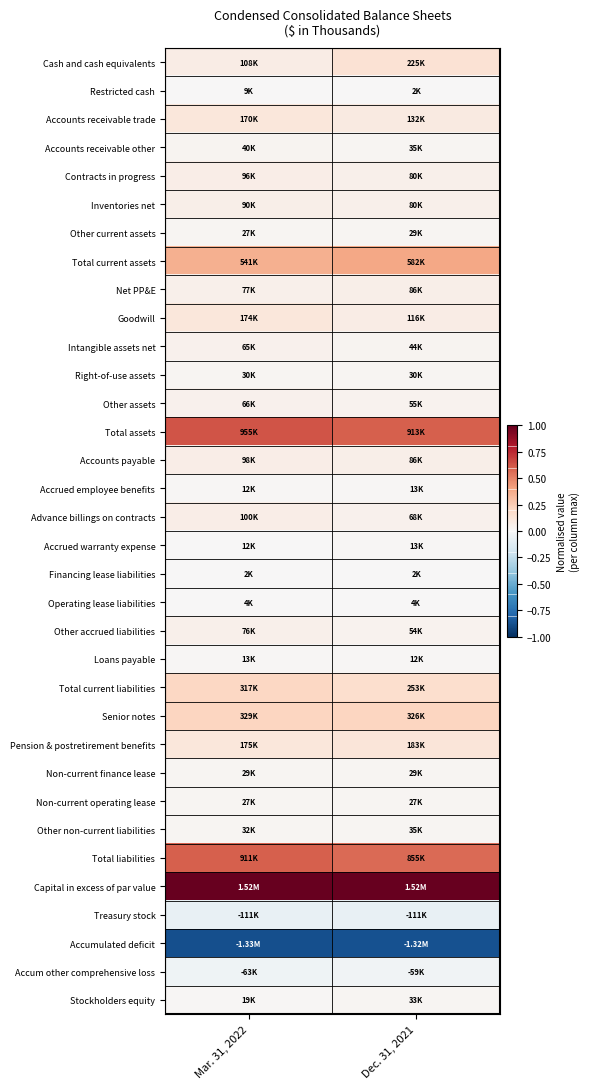

Reading left to right, extract all data points from this chart.

Cash and cash equivalents: Mar. 31, 2022=0.1	Dec. 31, 2021=0.1
Restricted cash: Mar. 31, 2022=0.0	Dec. 31, 2021=0.0
Accounts receivable trade: Mar. 31, 2022=0.1	Dec. 31, 2021=0.1
Accounts receivable other: Mar. 31, 2022=0.0	Dec. 31, 2021=0.0
Contracts in progress: Mar. 31, 2022=0.1	Dec. 31, 2021=0.1
Inventories net: Mar. 31, 2022=0.1	Dec. 31, 2021=0.1
Other current assets: Mar. 31, 2022=0.0	Dec. 31, 2021=0.0
Total current assets: Mar. 31, 2022=0.4	Dec. 31, 2021=0.4
Net PP&E: Mar. 31, 2022=0.1	Dec. 31, 2021=0.1
Goodwill: Mar. 31, 2022=0.1	Dec. 31, 2021=0.1
Intangible assets net: Mar. 31, 2022=0.0	Dec. 31, 2021=0.0
Right-of-use assets: Mar. 31, 2022=0.0	Dec. 31, 2021=0.0
Other assets: Mar. 31, 2022=0.0	Dec. 31, 2021=0.0
Total assets: Mar. 31, 2022=0.6	Dec. 31, 2021=0.6
Accounts payable: Mar. 31, 2022=0.1	Dec. 31, 2021=0.1
Accrued employee benefits: Mar. 31, 2022=0.0	Dec. 31, 2021=0.0
Advance billings on contracts: Mar. 31, 2022=0.1	Dec. 31, 2021=0.0
Accrued warranty expense: Mar. 31, 2022=0.0	Dec. 31, 2021=0.0
Financing lease liabilities: Mar. 31, 2022=0.0	Dec. 31, 2021=0.0
Operating lease liabilities: Mar. 31, 2022=0.0	Dec. 31, 2021=0.0
Other accrued liabilities: Mar. 31, 2022=0.0	Dec. 31, 2021=0.0
Loans payable: Mar. 31, 2022=0.0	Dec. 31, 2021=0.0
Total current liabilities: Mar. 31, 2022=0.2	Dec. 31, 2021=0.2
Senior notes: Mar. 31, 2022=0.2	Dec. 31, 2021=0.2
Pension & postretirement benefits: Mar. 31, 2022=0.1	Dec. 31, 2021=0.1
Non-current finance lease: Mar. 31, 2022=0.0	Dec. 31, 2021=0.0
Non-current operating lease: Mar. 31, 2022=0.0	Dec. 31, 2021=0.0
Other non-current liabilities: Mar. 31, 2022=0.0	Dec. 31, 2021=0.0
Total liabilities: Mar. 31, 2022=0.6	Dec. 31, 2021=0.6
Capital in excess of par value: Mar. 31, 2022=1.0	Dec. 31, 2021=1.0
Treasury stock: Mar. 31, 2022=-0.1	Dec. 31, 2021=-0.1
Accumulated deficit: Mar. 31, 2022=-0.9	Dec. 31, 2021=-0.9
Accum other comprehensive loss: Mar. 31, 2022=-0.0	Dec. 31, 2021=-0.0
Stockholders equity: Mar. 31, 2022=0.0	Dec. 31, 2021=0.0